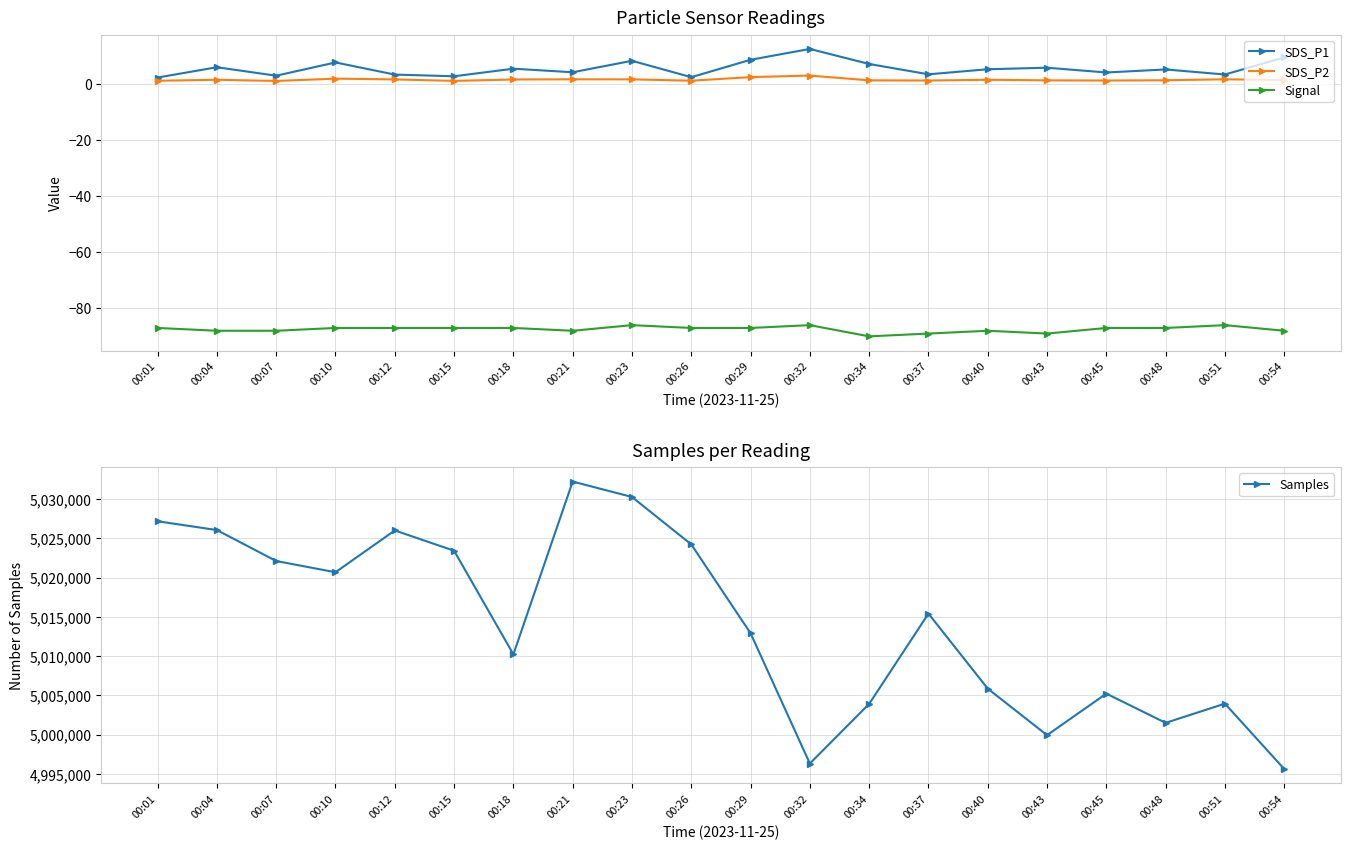

Which series changed the most between 00:12 and 00:37?

Samples